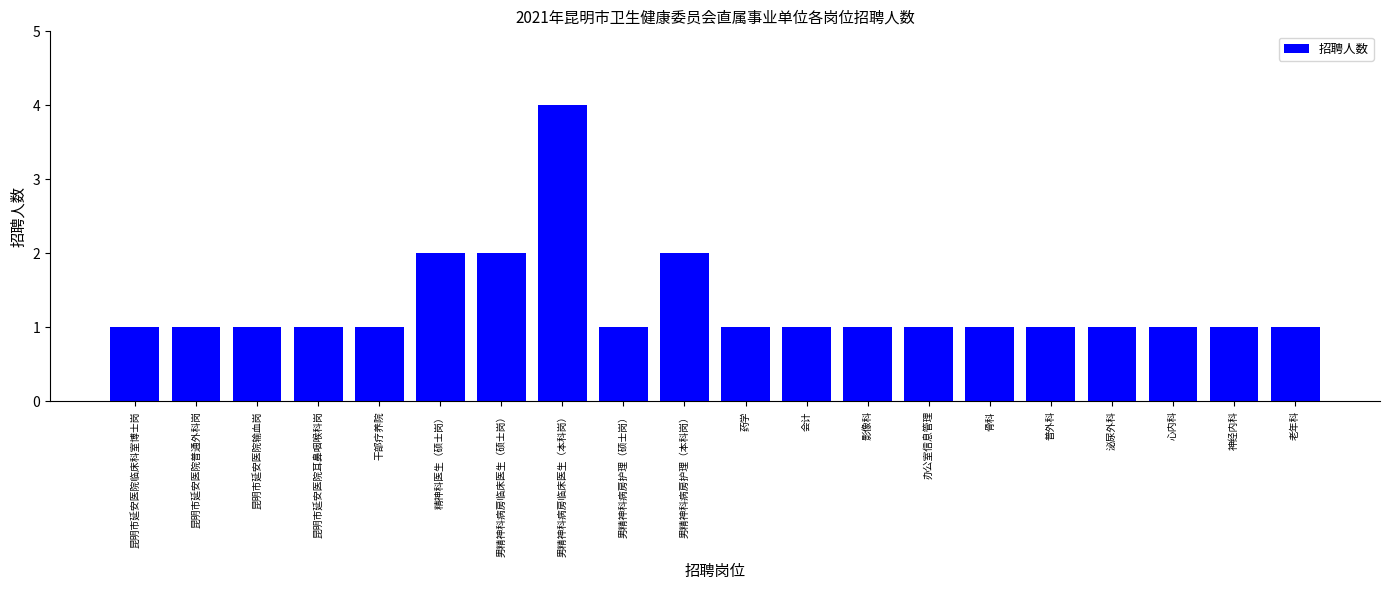

What position from the right is 办公室信息管理?

7